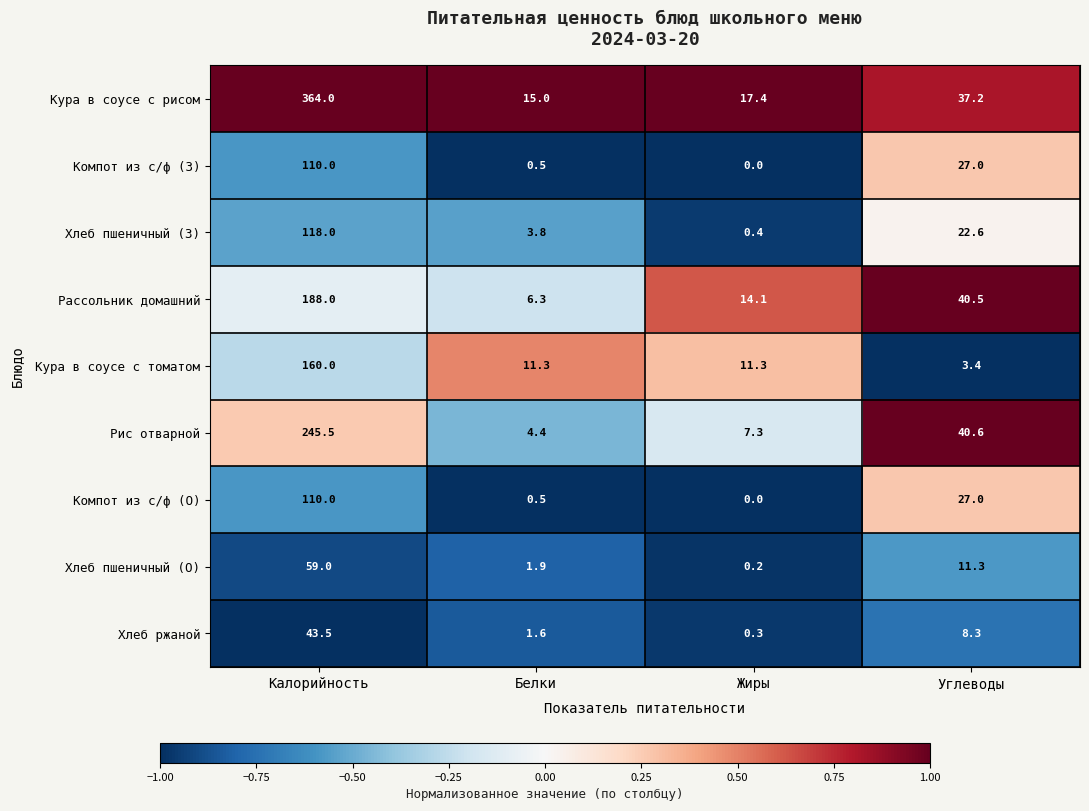

What value does the Кура в соусе с томатом series have at Белки?

11.3